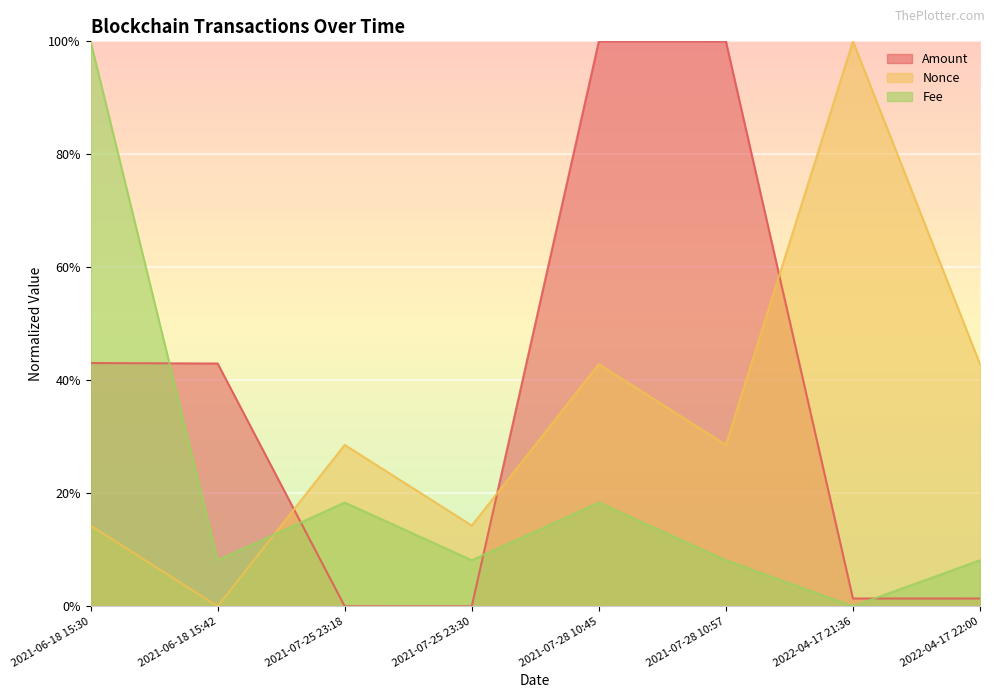

Reading left to right, list all the values displayed in this chart.

Amount: 2021-06-18 15:30=0.4	2021-06-18 15:42=0.4	2021-07-25 23:18=0.0	2021-07-25 23:30=0.0	2021-07-28 10:45=1.0	2021-07-28 10:57=1.0	2022-04-17 21:36=0.0	2022-04-17 22:00=0.0
Fee: 2021-06-18 15:30=1.0	2021-06-18 15:42=0.1	2021-07-25 23:18=0.2	2021-07-25 23:30=0.1	2021-07-28 10:45=0.2	2021-07-28 10:57=0.1	2022-04-17 21:36=0.0	2022-04-17 22:00=0.1
Nonce: 2021-06-18 15:30=0.1	2021-06-18 15:42=0.0	2021-07-25 23:18=0.3	2021-07-25 23:30=0.1	2021-07-28 10:45=0.4	2021-07-28 10:57=0.3	2022-04-17 21:36=1.0	2022-04-17 22:00=0.4